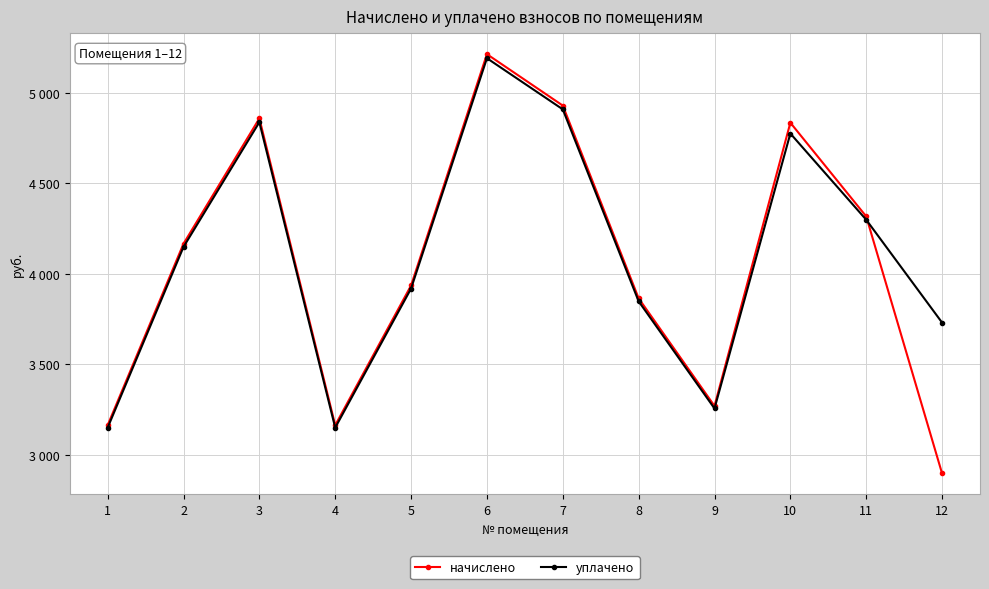

What are all the series names shown in the legend?

начислено, уплачено